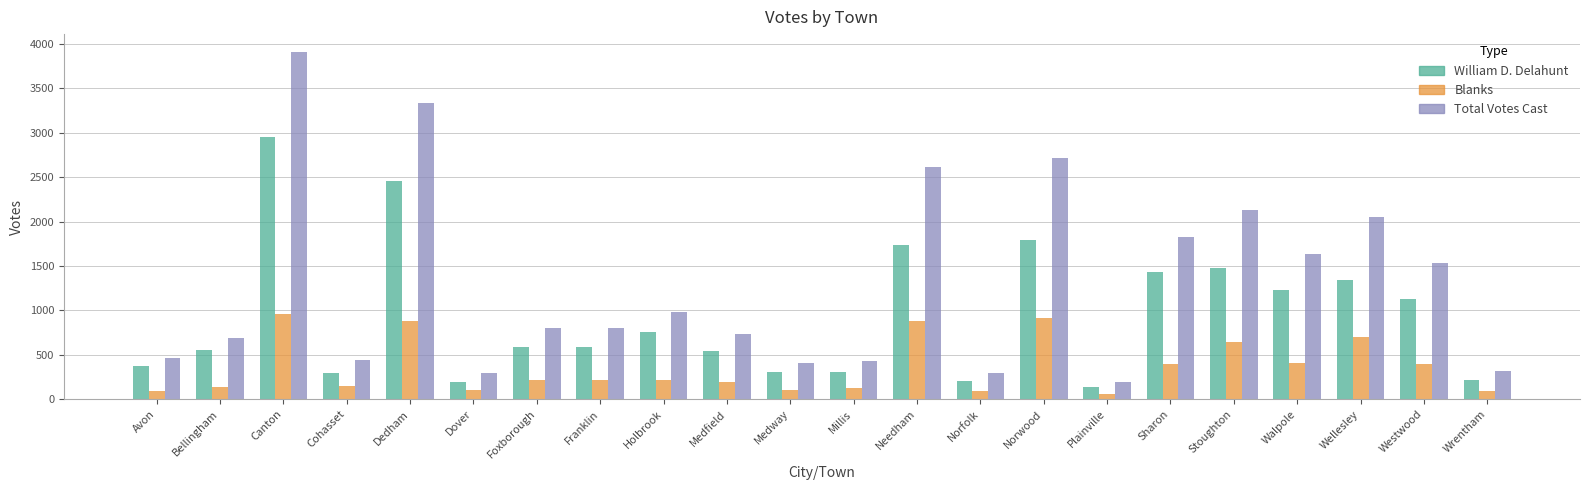

How many bars are there in each group?

3